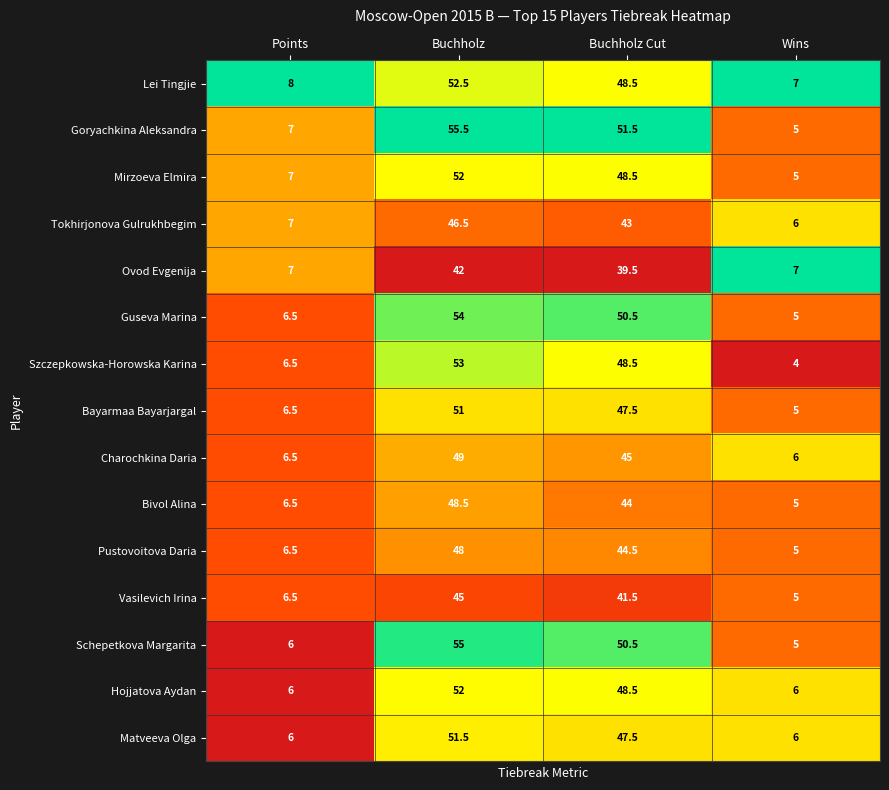

List the labels in order of Mirzoeva Elmira value, smallest first.

Wins, Points, Buchholz Cut, Buchholz